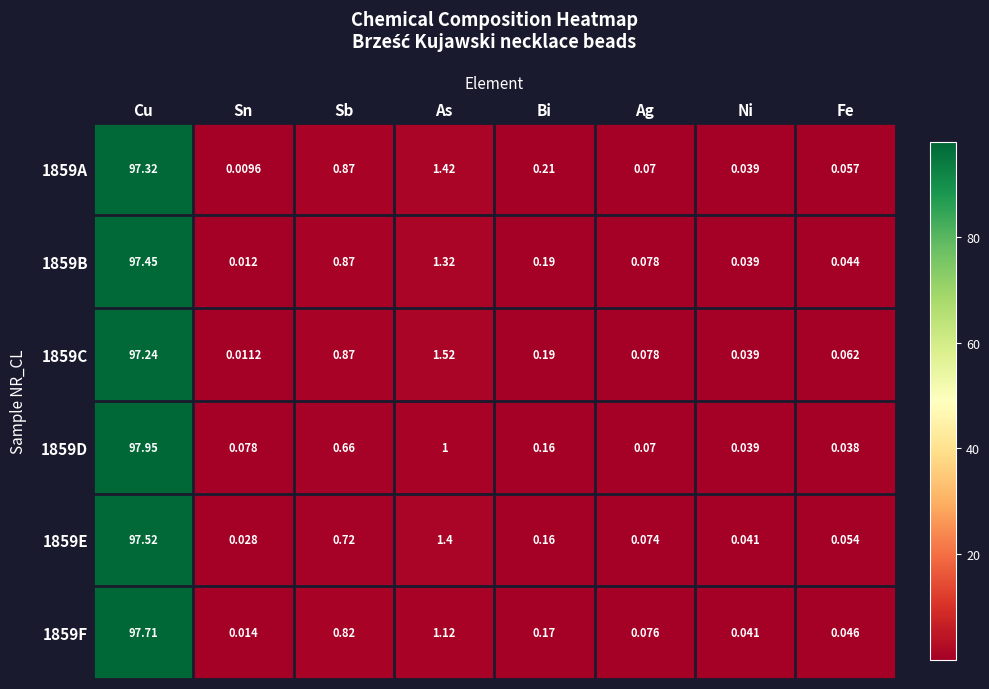

Rank the categories by 1859E value from highest to lowest.

Cu, As, Sb, Bi, Ag, Fe, Ni, Sn